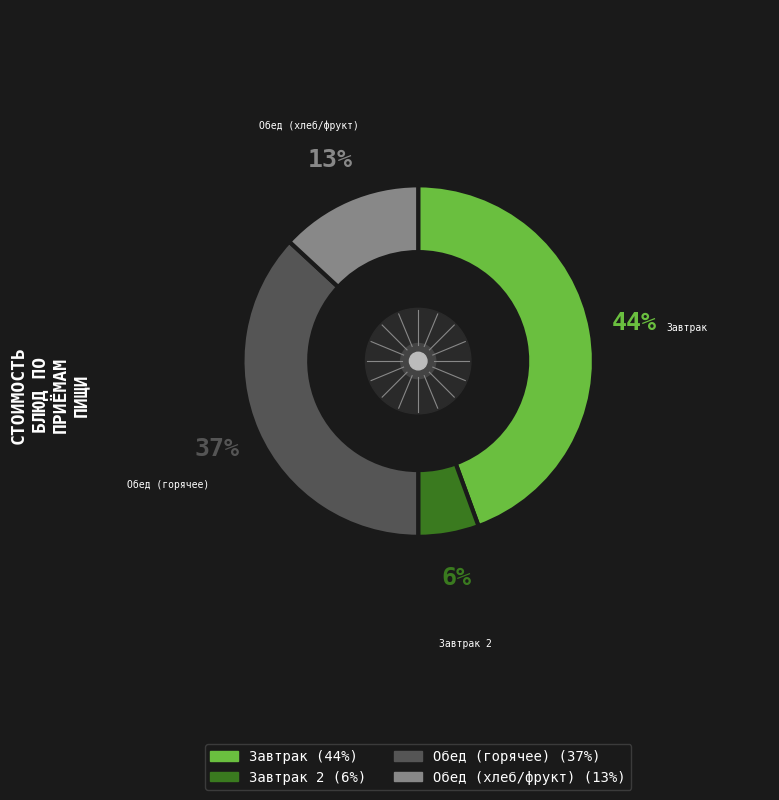

Between Обед (хлеб/фрукт) and Обед (горячее), which is larger?

Обед (горячее)